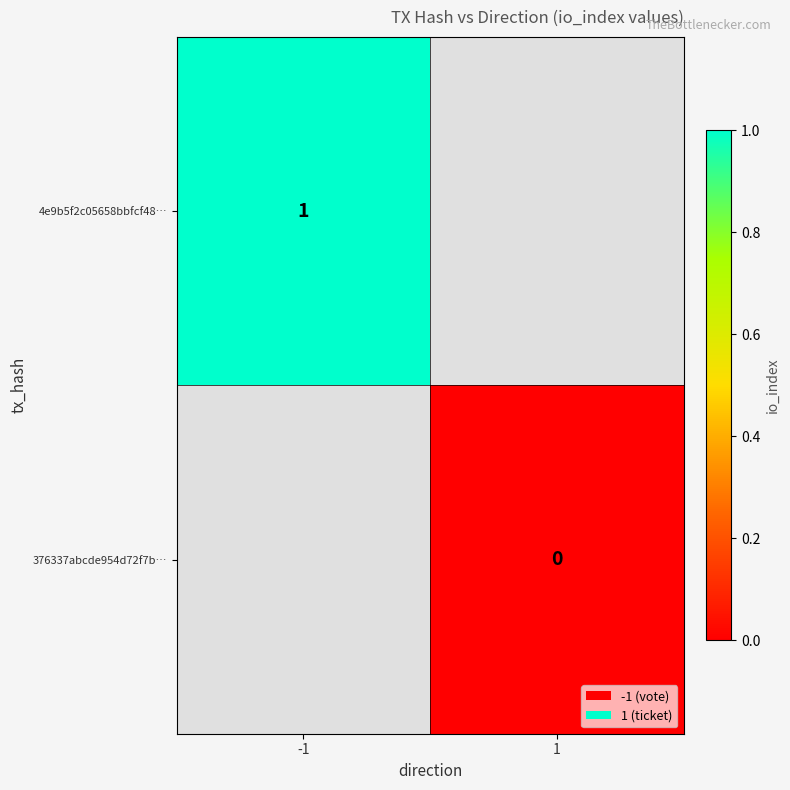

Is the value of 376337abcde954d72f7b… at 1 greater than the value of 4e9b5f2c05658bbfcf48… at -1?

No